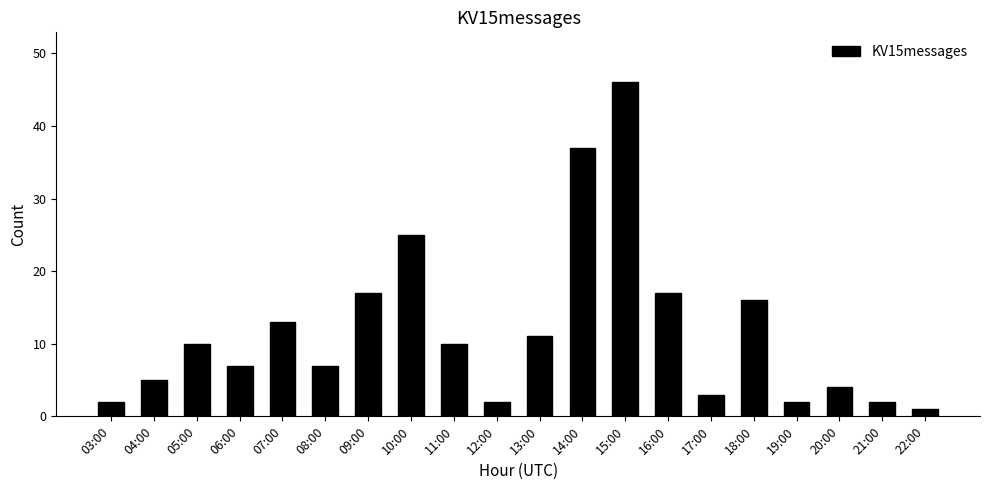

Where is the data nearest to the value 23?

10:00